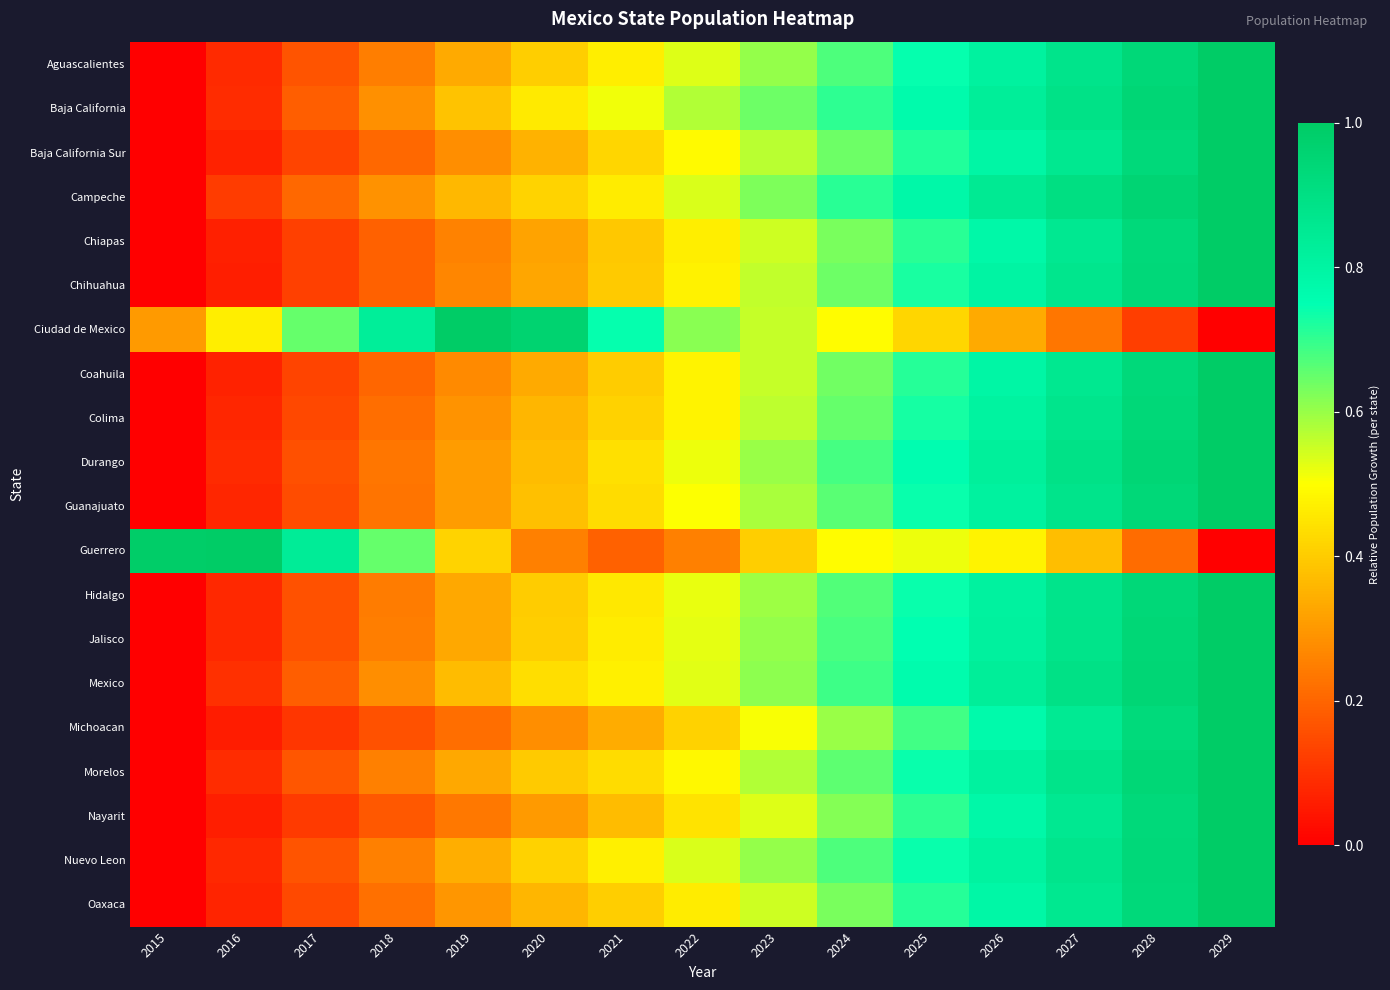

At which category is the sum across all series the highest?

2029